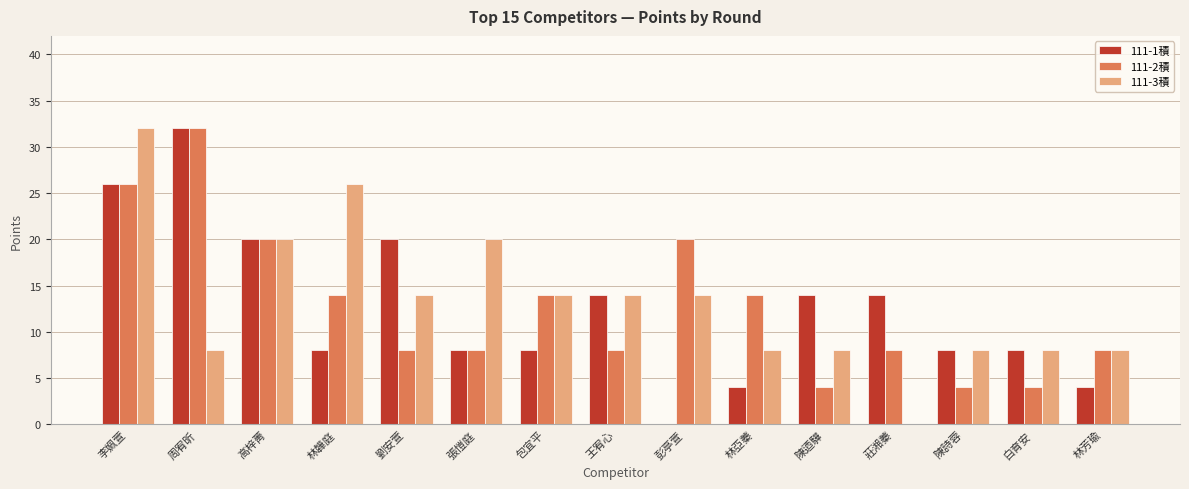

How many data points does each series have?

15